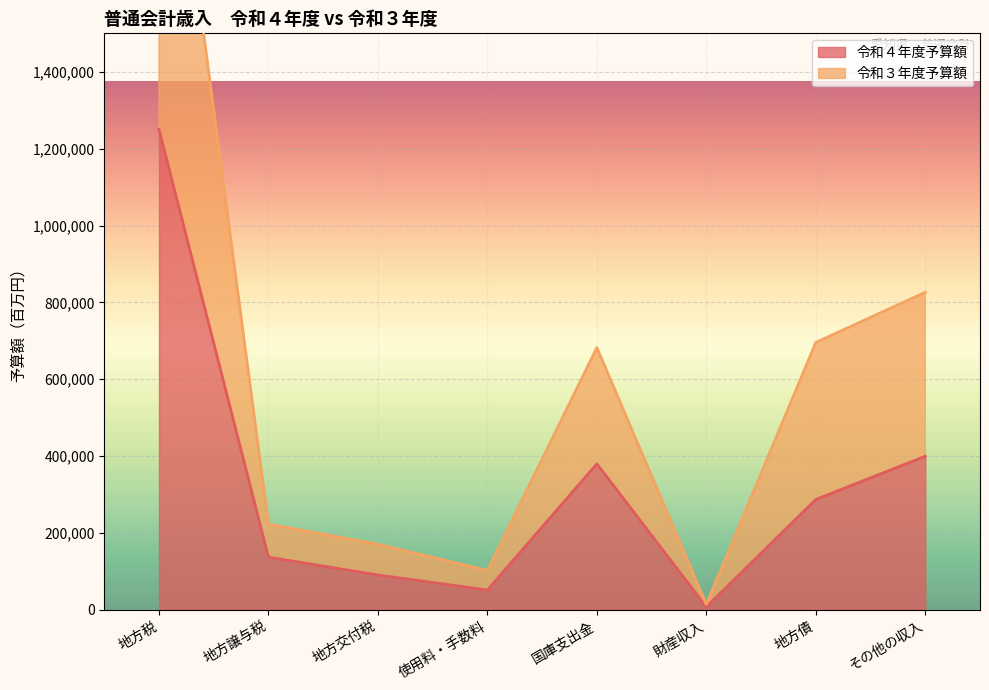

True or false: 令和４年度予算額 and 令和３年度予算額 cross at least once.

False